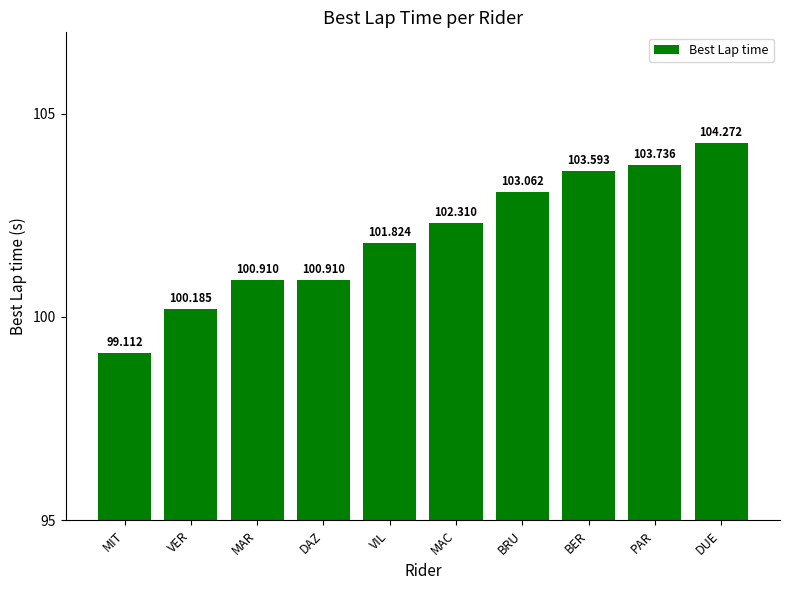

Reading left to right, list all the values displayed in this chart.

MIT=99.1	VER=100.2	MAR=100.9	DAZ=100.9	VIL=101.8	MAC=102.3	BRU=103.1	BER=103.6	PAR=103.7	DUE=104.3